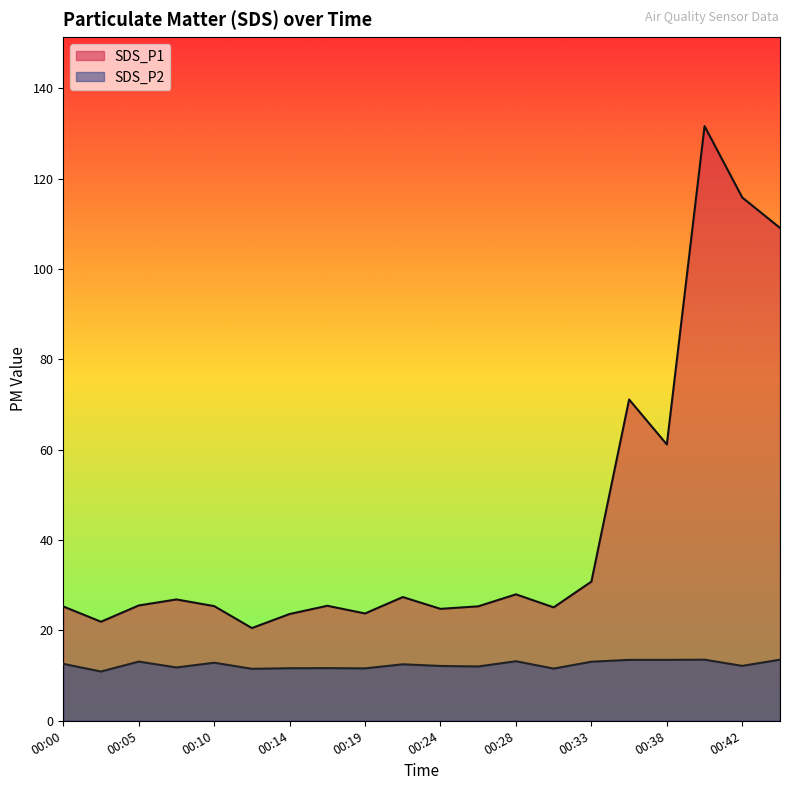

List the labels in order of SDS_P1 value, smallest first.

00:12, 00:03, 00:14, 00:19, 00:24, 00:31, 00:00, 00:26, 00:10, 00:17, 00:05, 00:07, 00:21, 00:28, 00:33, 00:38, 00:35, 00:45, 00:42, 00:40